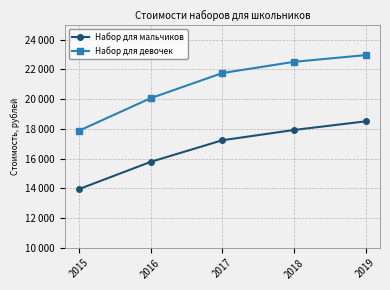

The Набор для мальчиков series shows 9039.1 at 2019. True or false?

False